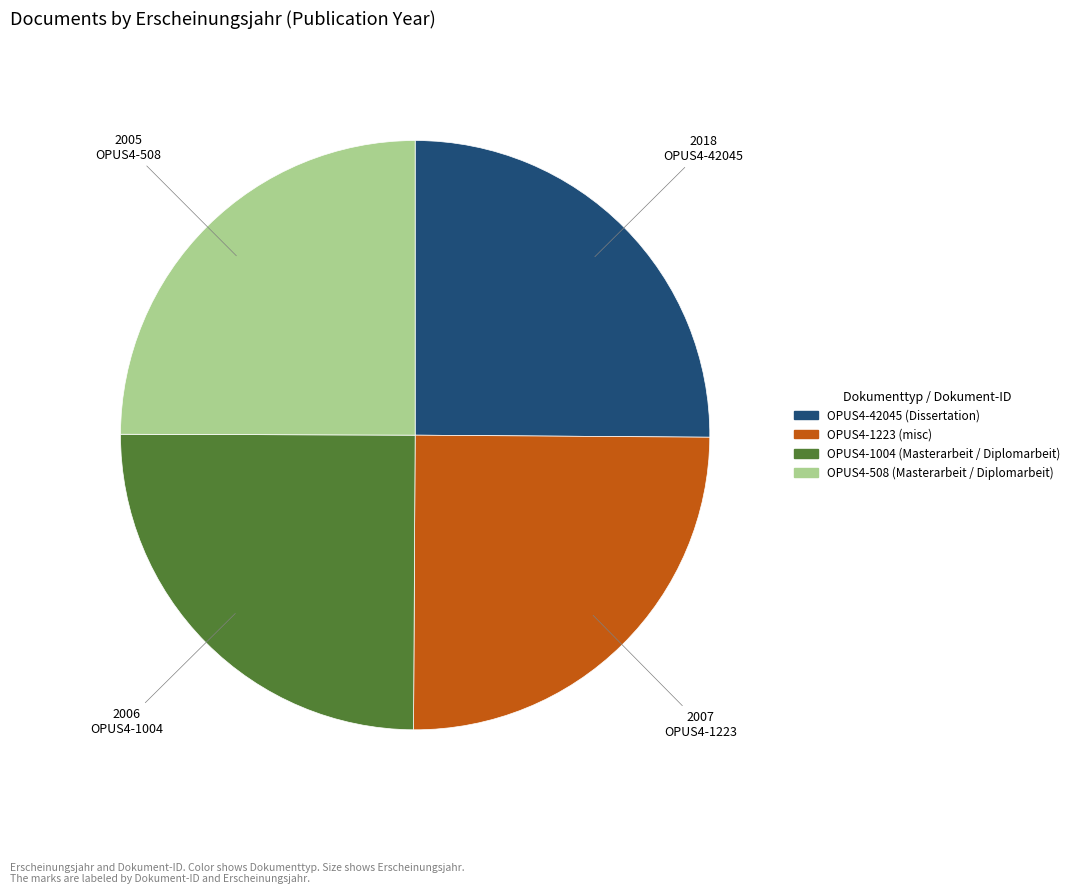

How many segments does this pie chart have?

4